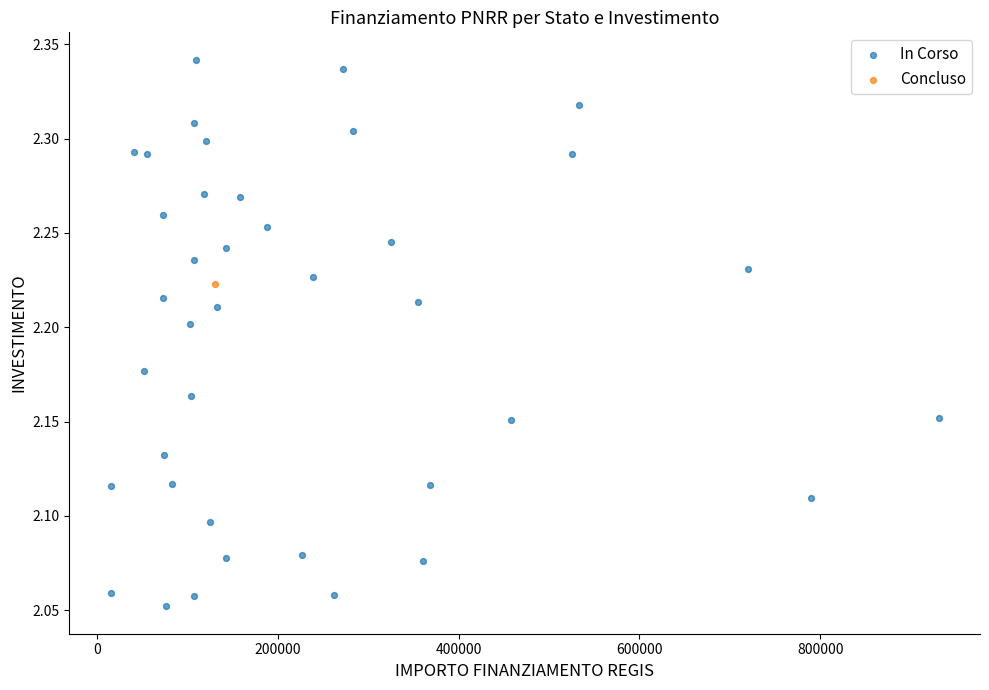

What are all the series names shown in the legend?

In Corso, Concluso